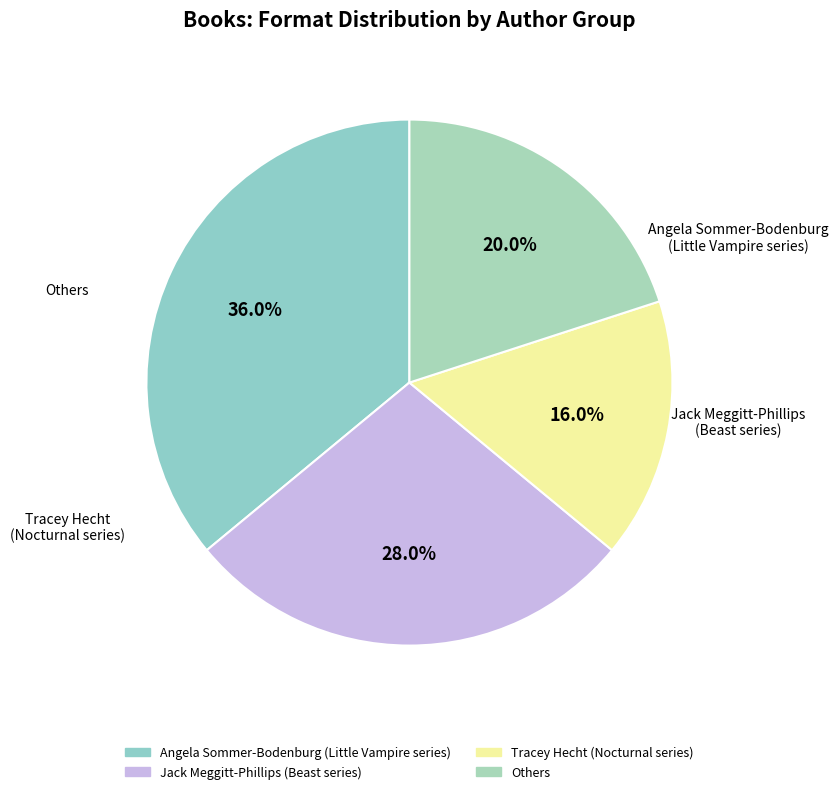

How many slices are in this pie chart?

4